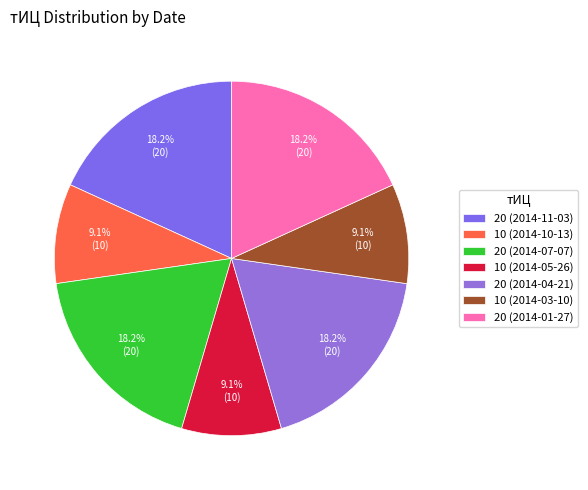

Count the number of slices in the pie.

7